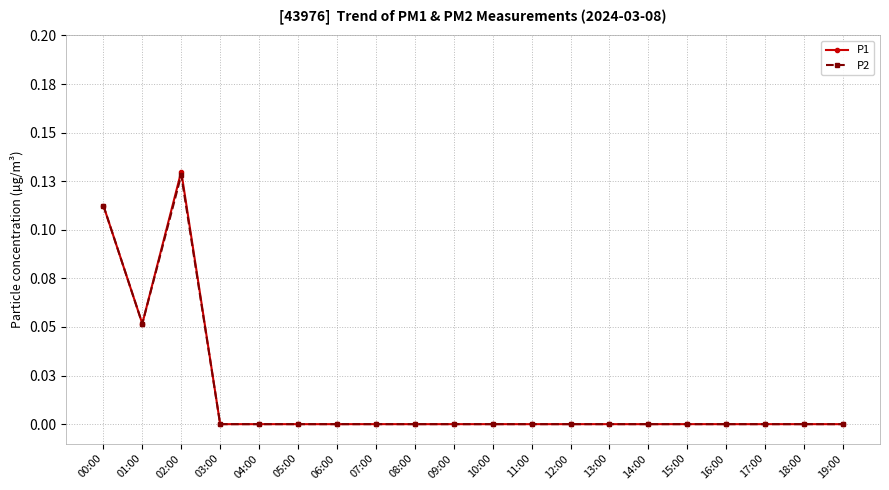

Is the value of P1 at 17:00 greater than the value of P2 at 17:00?

No